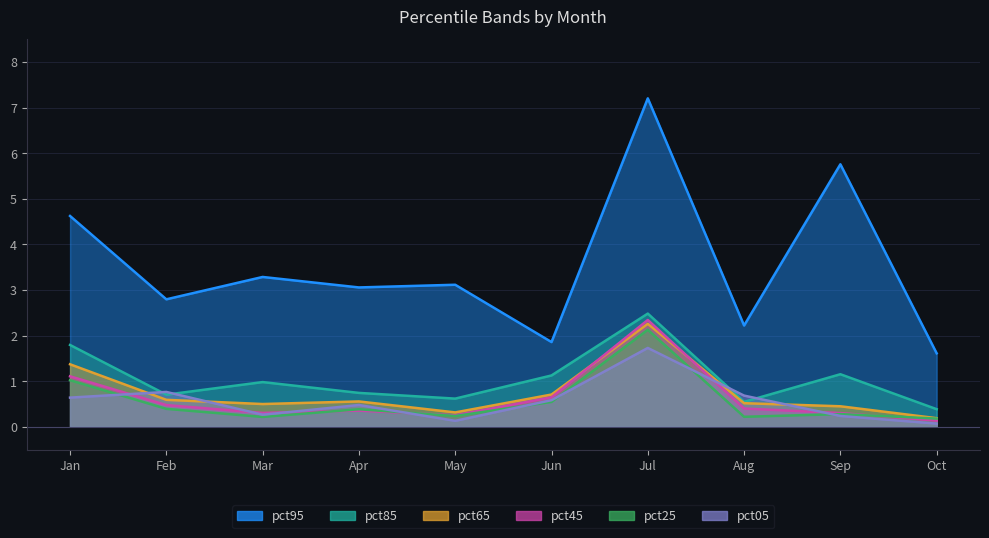

True or false: pct95 has a value of 1.2 at Jun.

False